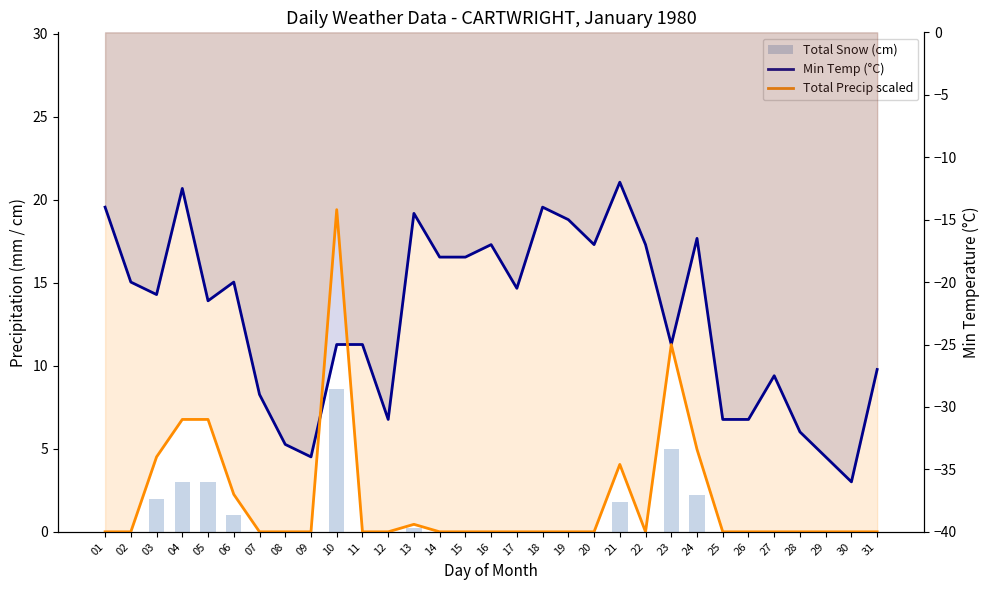

What is the minimum value for Total Precip scaled?

-40.0